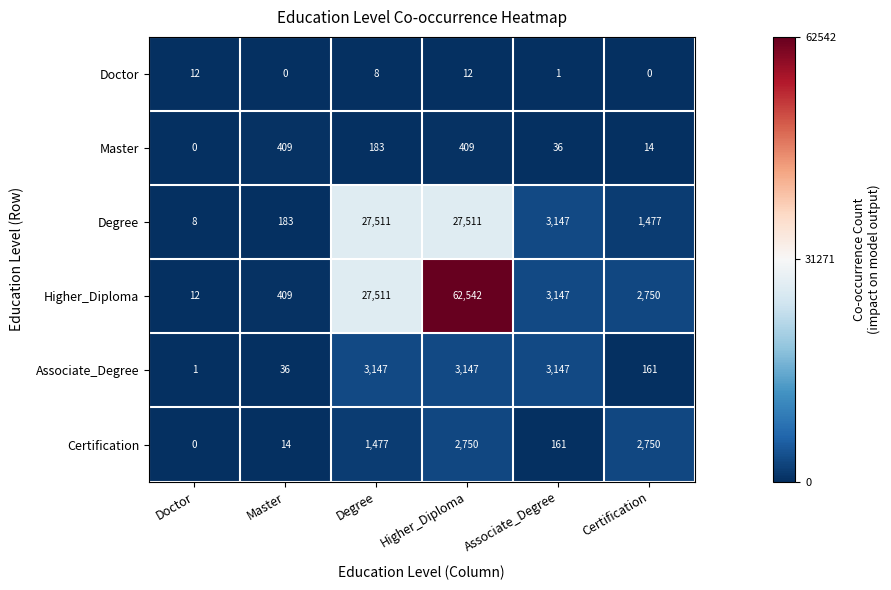

At which category is the sum across all series the highest?

Higher_Diploma